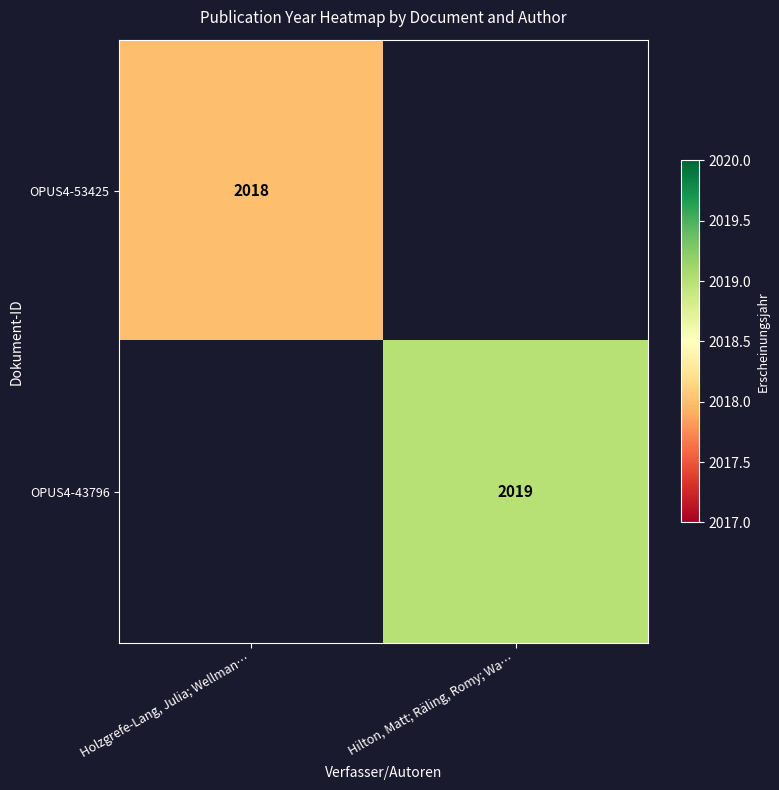

Is it true that OPUS4-43796 equals 2019 at Hilton, Matt; Räling, Romy; Wa…?

True